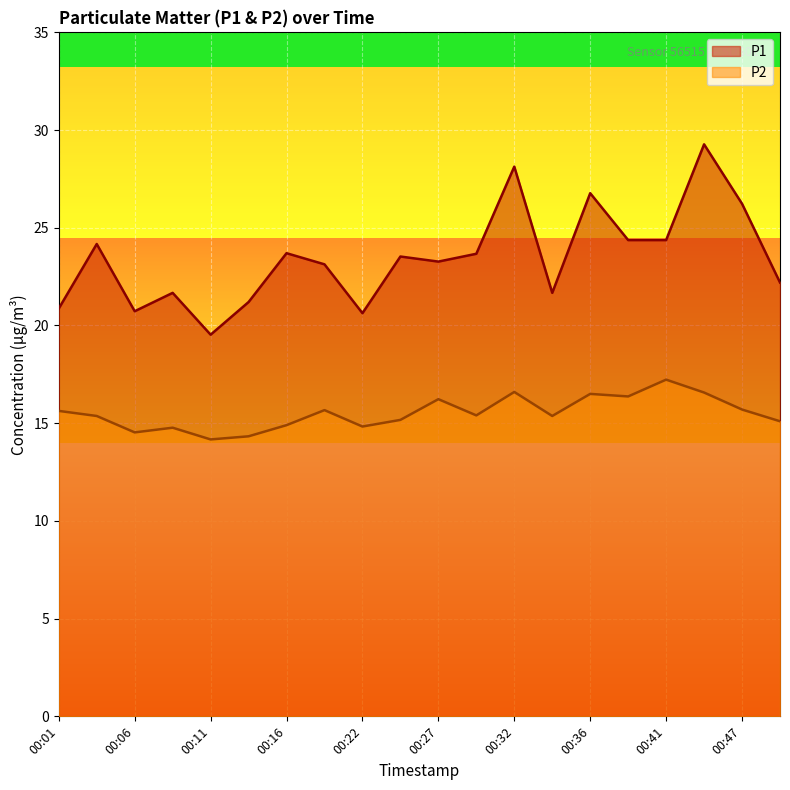

What is the greatest value displayed?

29.3